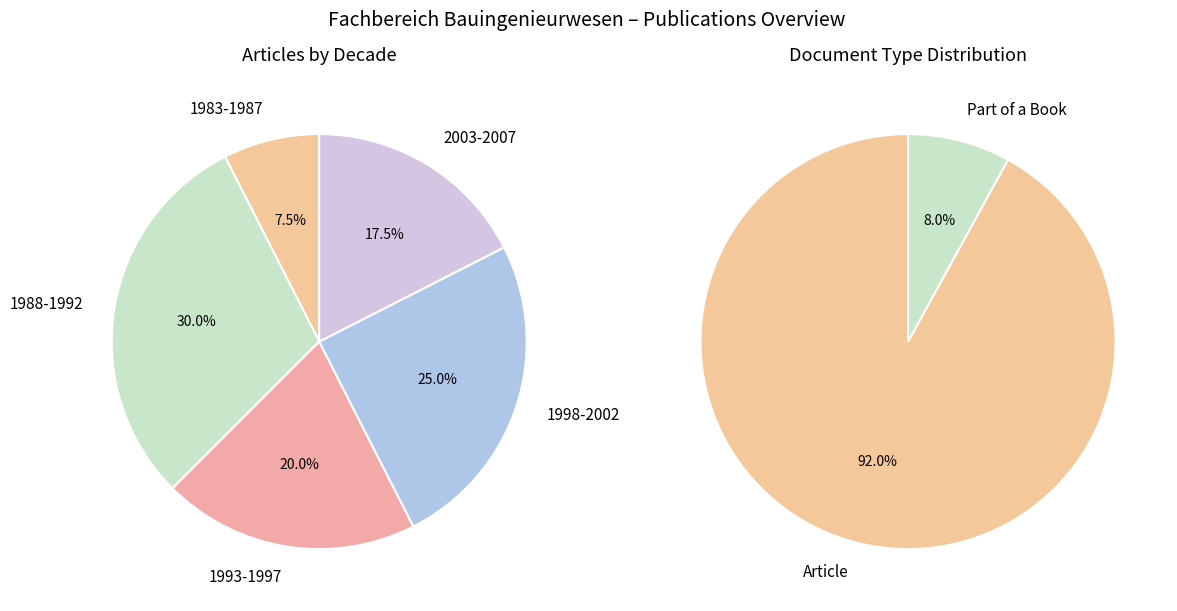

True or false: Part of a Book accounts for 1% of the total.

False